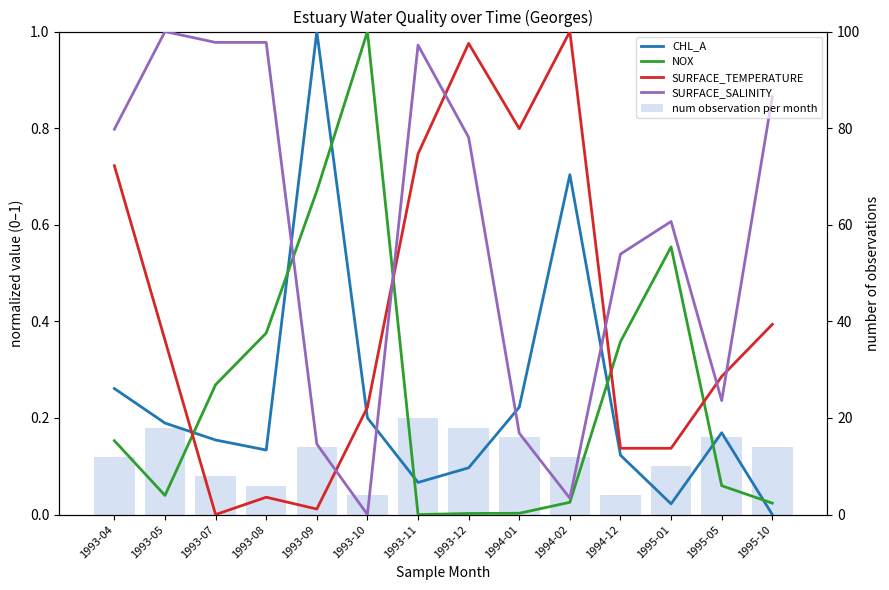

What is the label of the 14th bar from the right?

1993-04